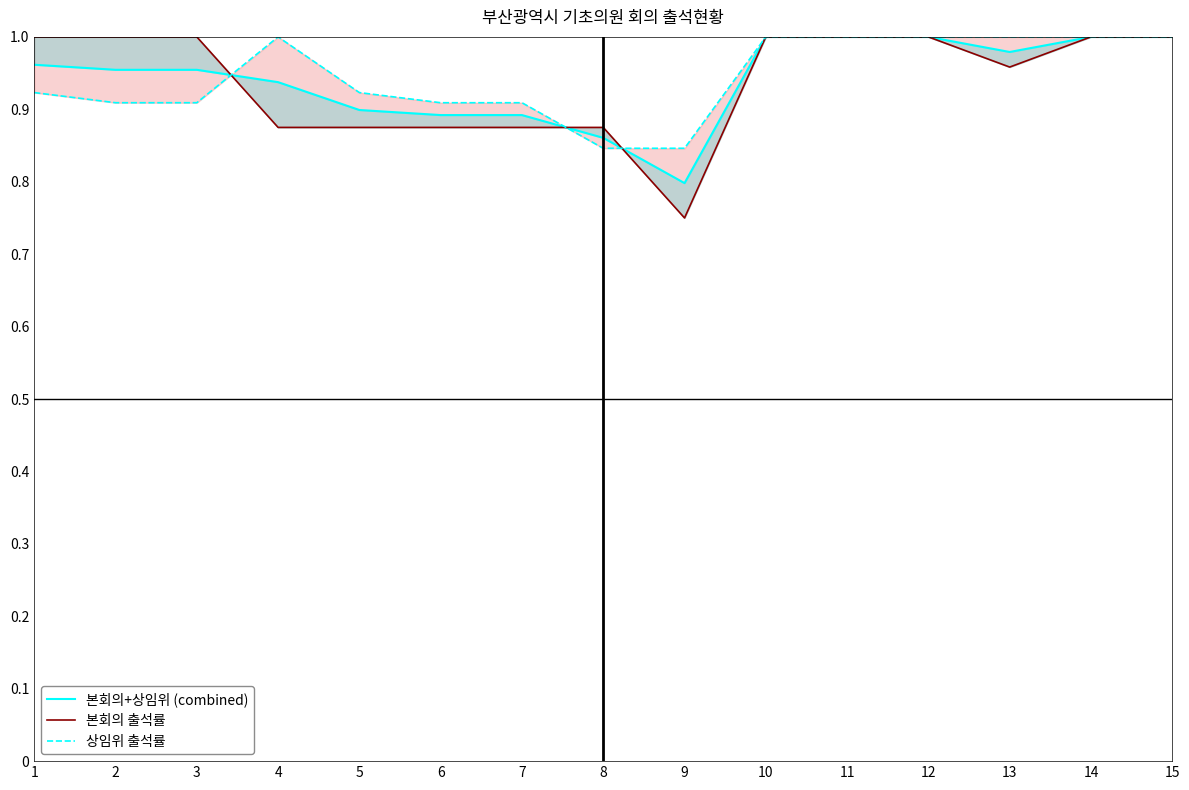

Where do 상임위 출석률 and 본회의 출석률 first cross each other?

3 and 4